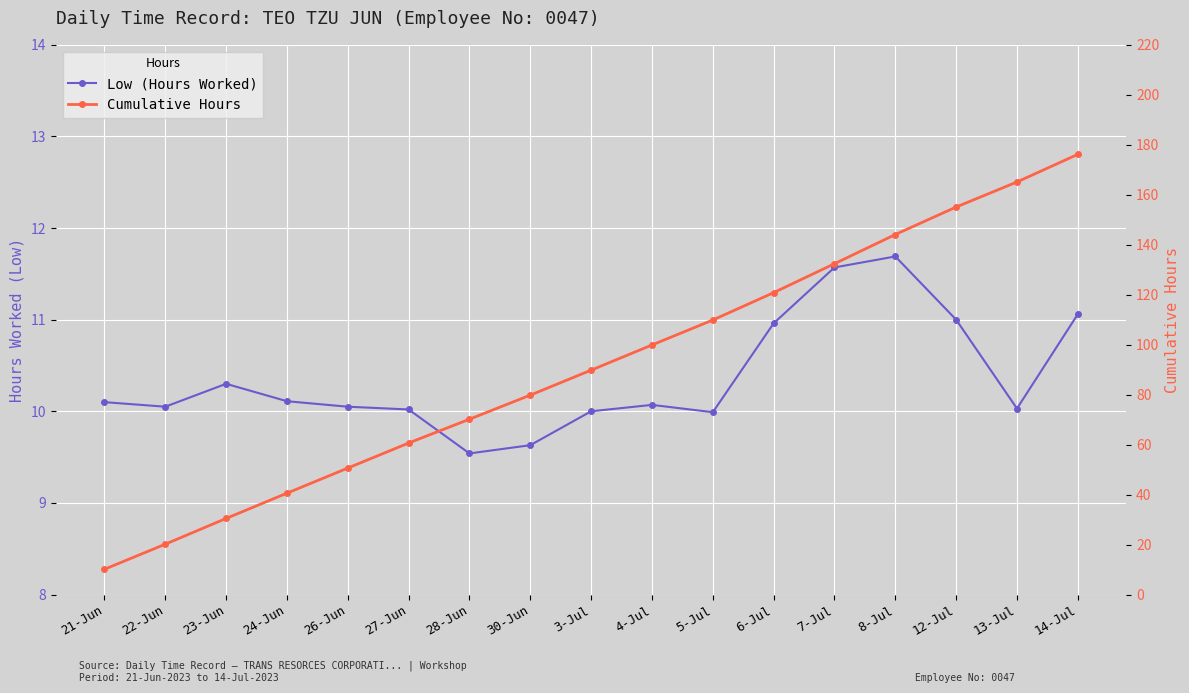

What is the total value across all series at 22-Jun?

30.2